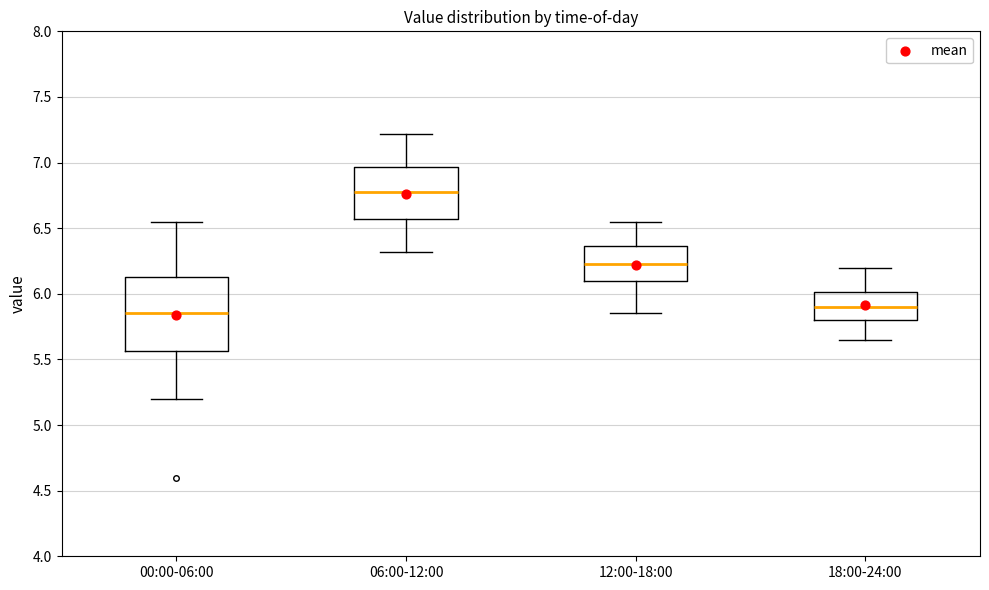

Which box has the highest median line?

06:00-12:00